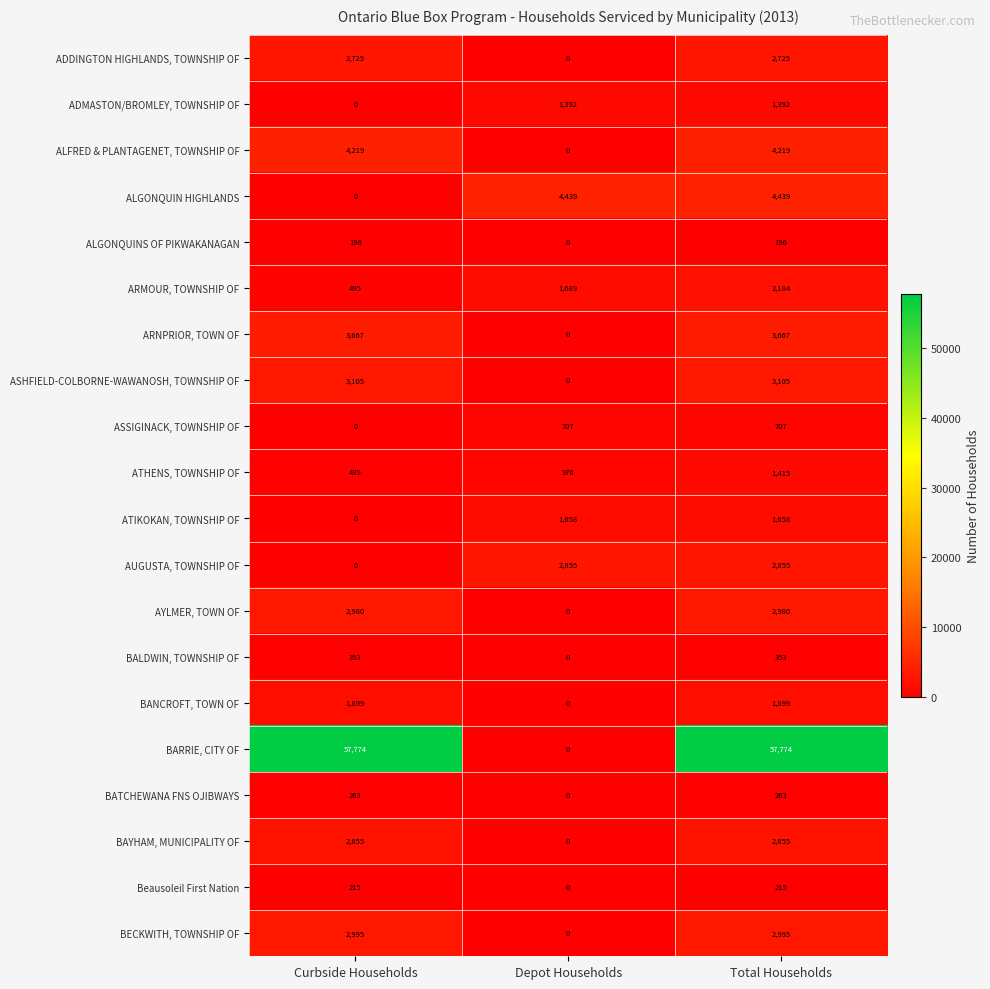

Which series changed the most between Curbside Households and Total Households?

ALGONQUIN HIGHLANDS